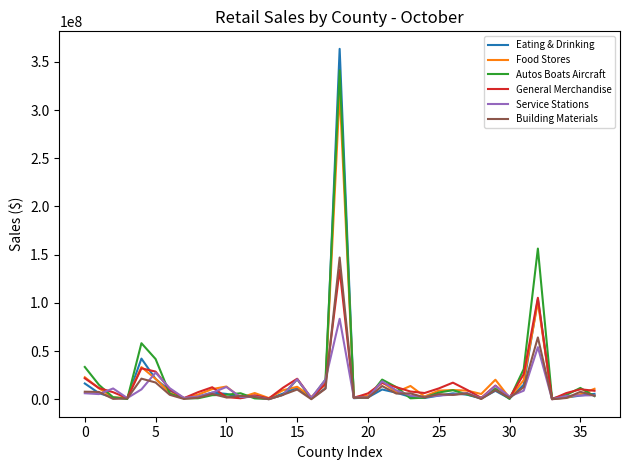

What is the greatest value displayed?

363546255